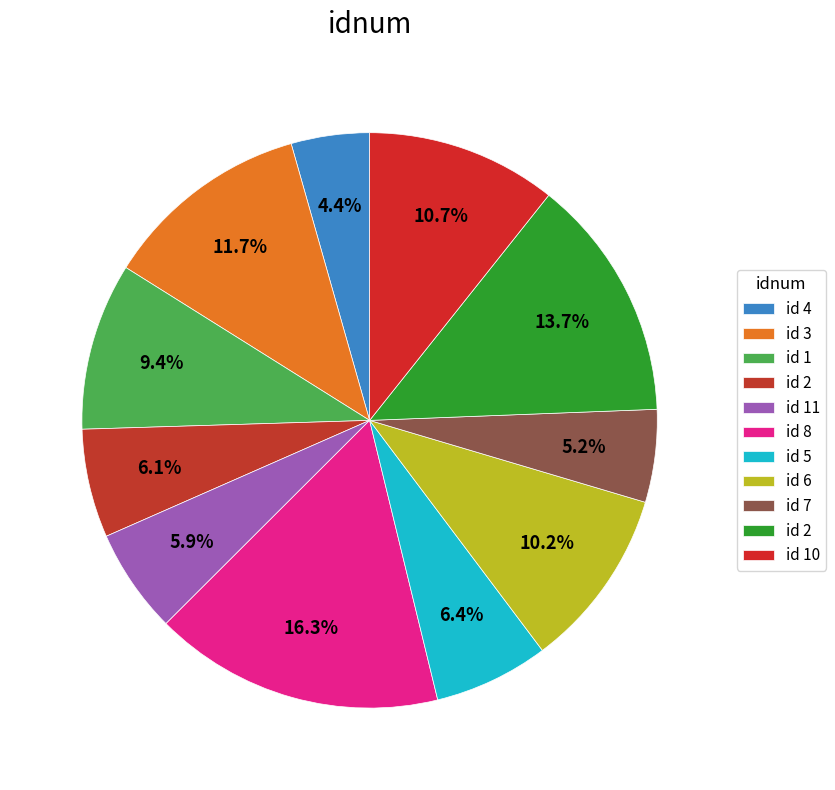

Which slice is the smallest?

4